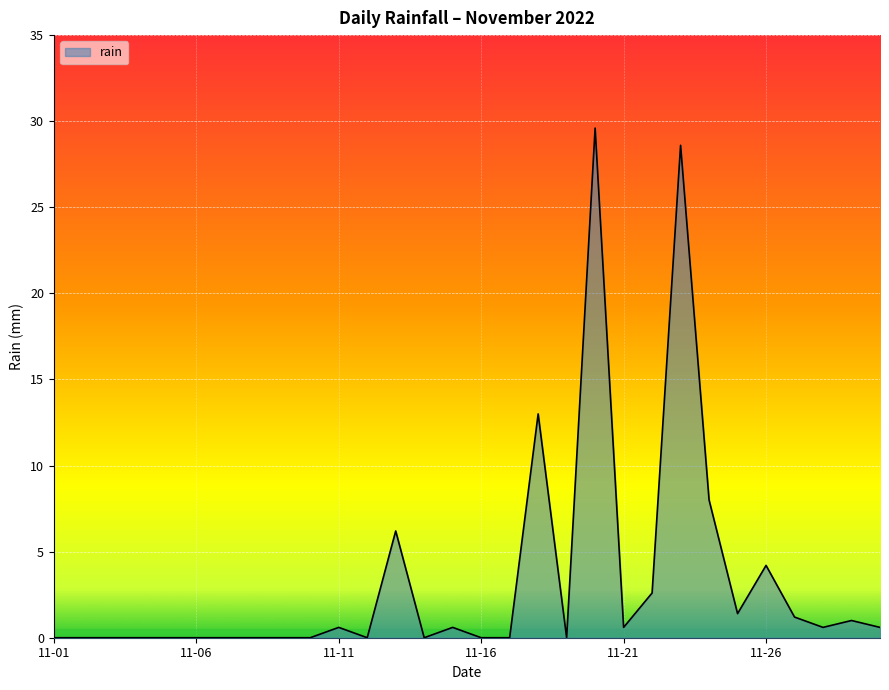

What is the greatest value displayed?

29.6